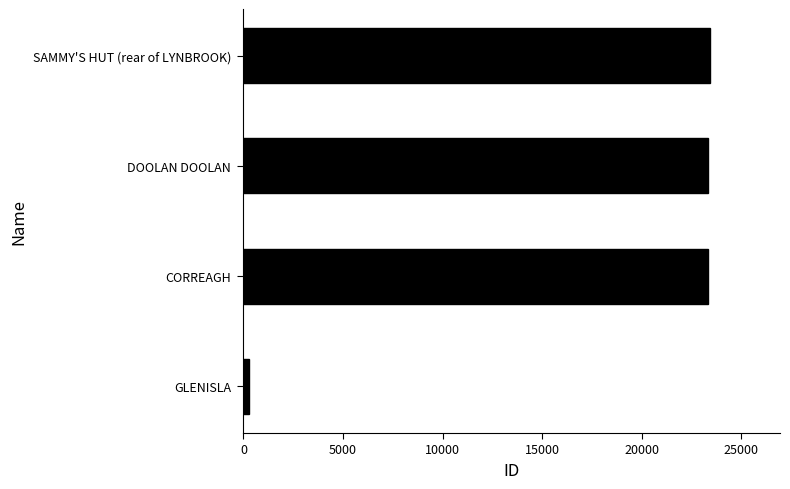

What is the ratio of the value at DOOLAN DOOLAN to the value at CORREAGH?

1.0